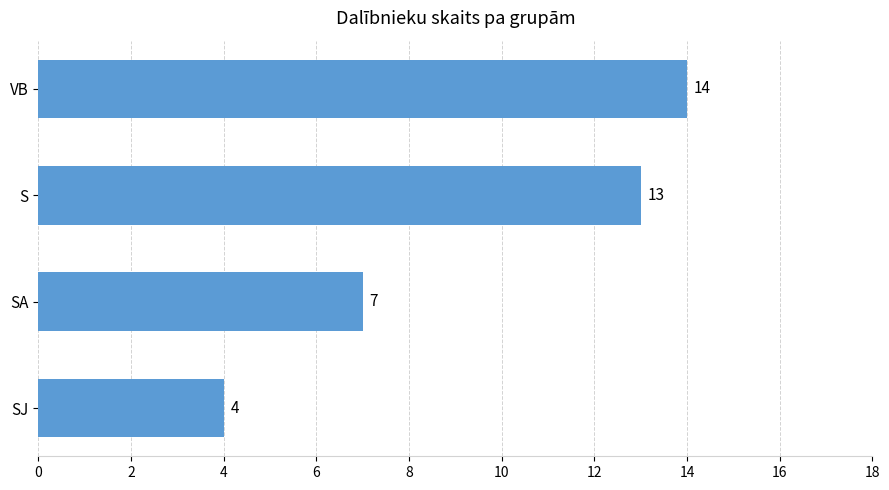

True or false: the data shows 17 at S.

False